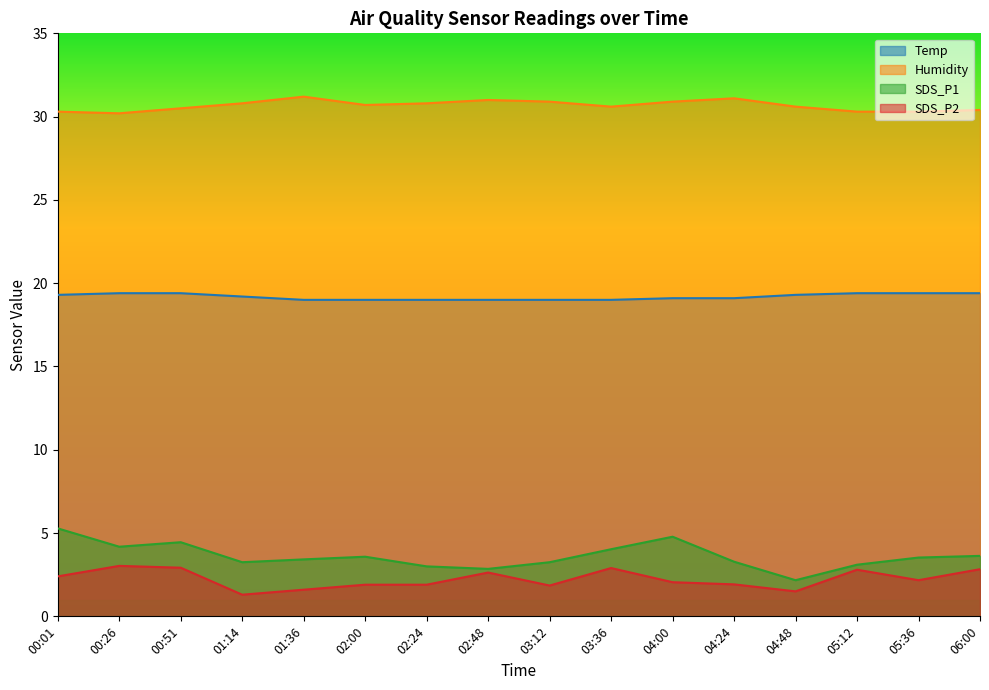

What is the lowest value of the Temp series?

19.0